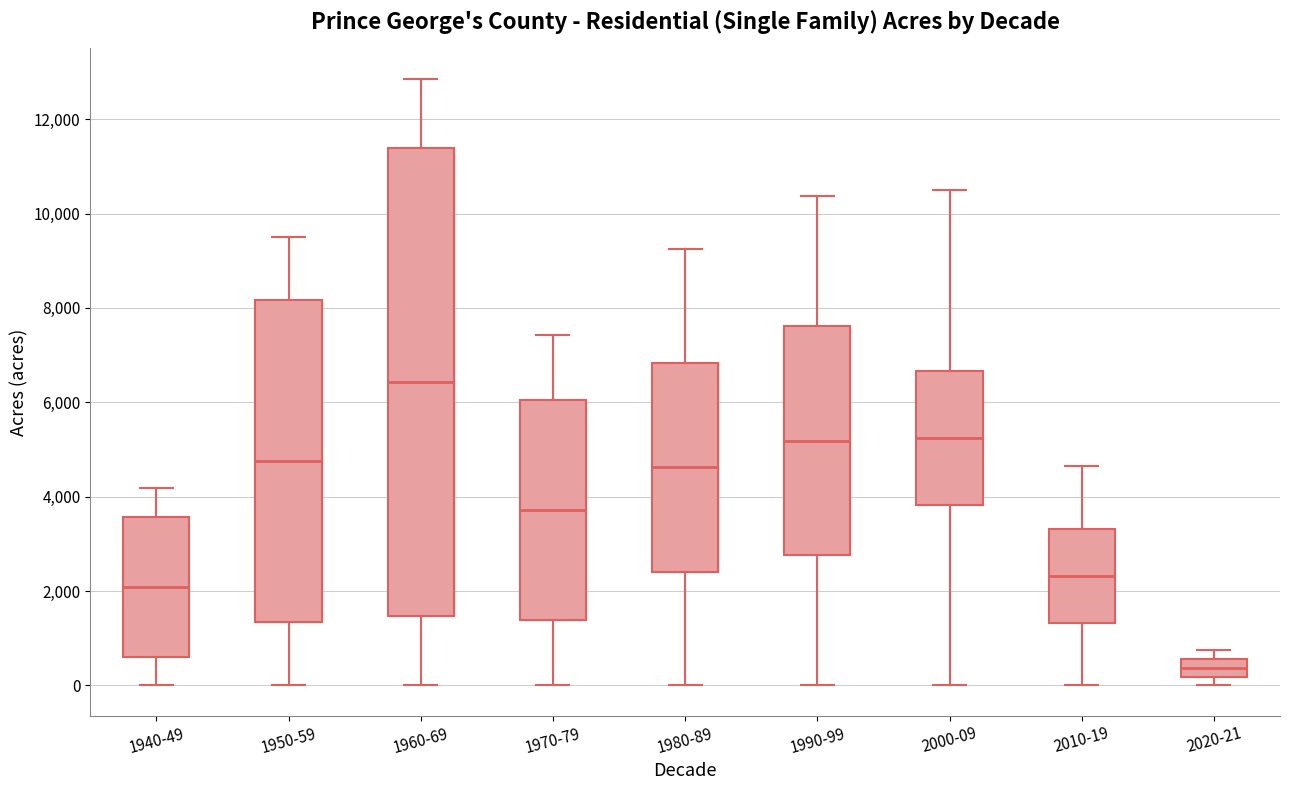

Reading left to right, transcribe this box plot: for each box, give where its median line is, the range the box spans, and where its two whiskers end, as read against the y-axis. The values are not printed on the chart, so give them approximately, as read against the axis.

1940-49: median 2000, box 600 to 3600, whiskers 0 to 4200
1950-59: median 4800, box 1400 to 8200, whiskers 0 to 9600
1960-69: median 6400, box 1400 to 11400, whiskers 0 to 12800
1970-79: median 3800, box 1400 to 6000, whiskers 0 to 7400
1980-89: median 4600, box 2400 to 6800, whiskers 0 to 9200
1990-99: median 5200, box 2800 to 7600, whiskers 0 to 10400
2000-09: median 5200, box 3800 to 6600, whiskers 0 to 10400
2010-19: median 2400, box 1400 to 3400, whiskers 0 to 4600
2020-21: median 400, box 200 to 600, whiskers 0 to 800